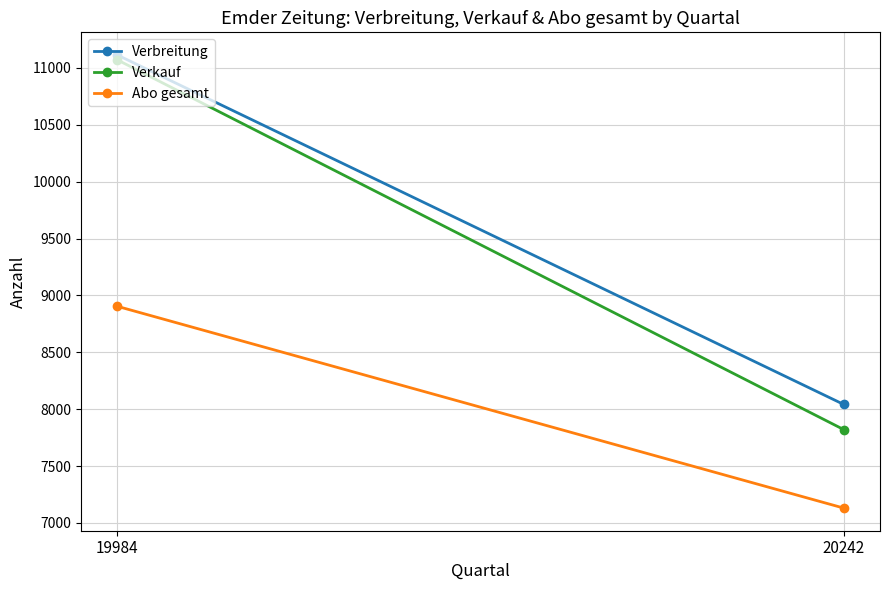

Is this an area chart (filled region under the line)?

No